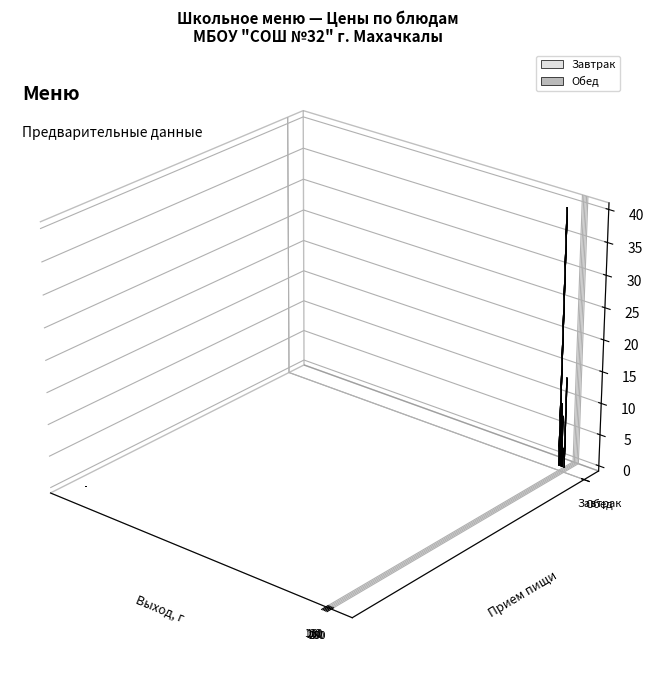

What is the sum of all Завтрак values?

71.6